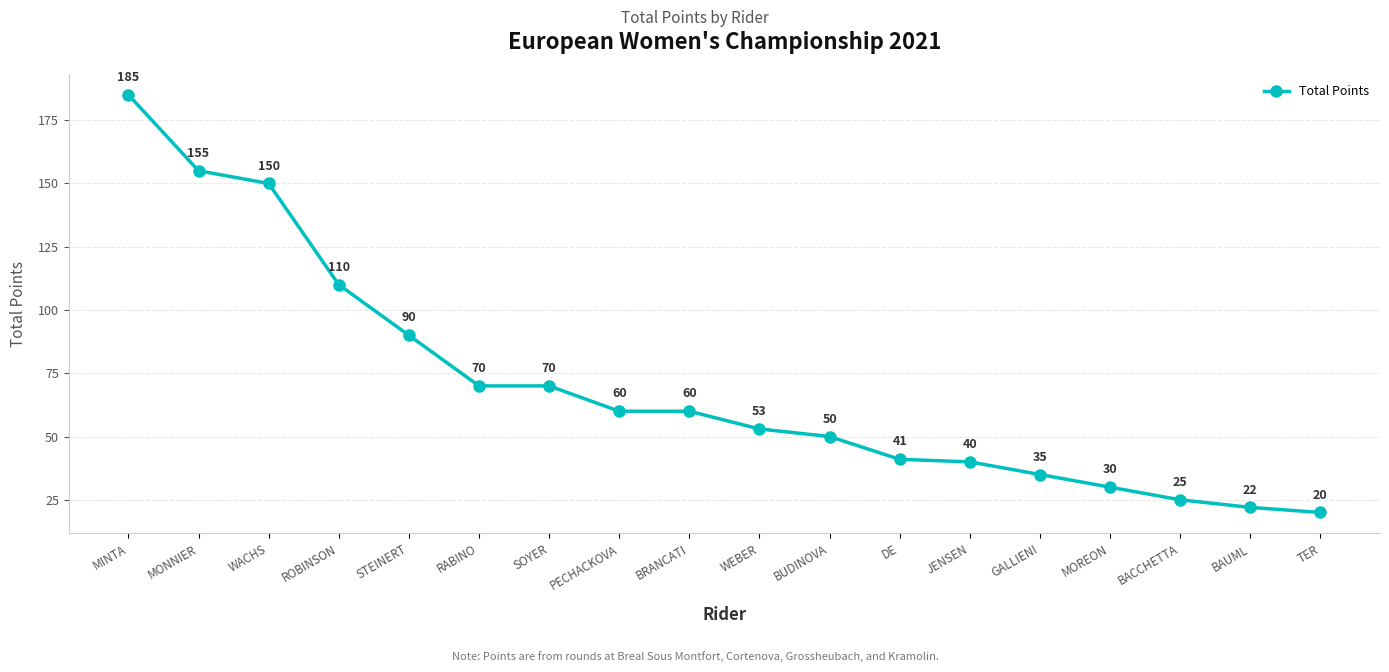

Between WACHS and TER, which is larger?

WACHS